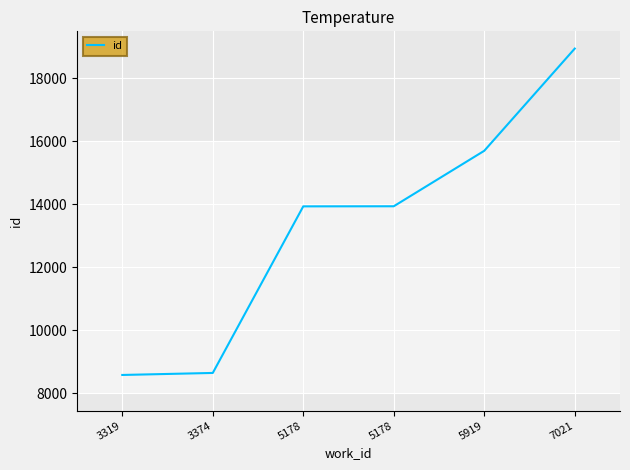

Which label corresponds to the smallest value in the chart?

3319